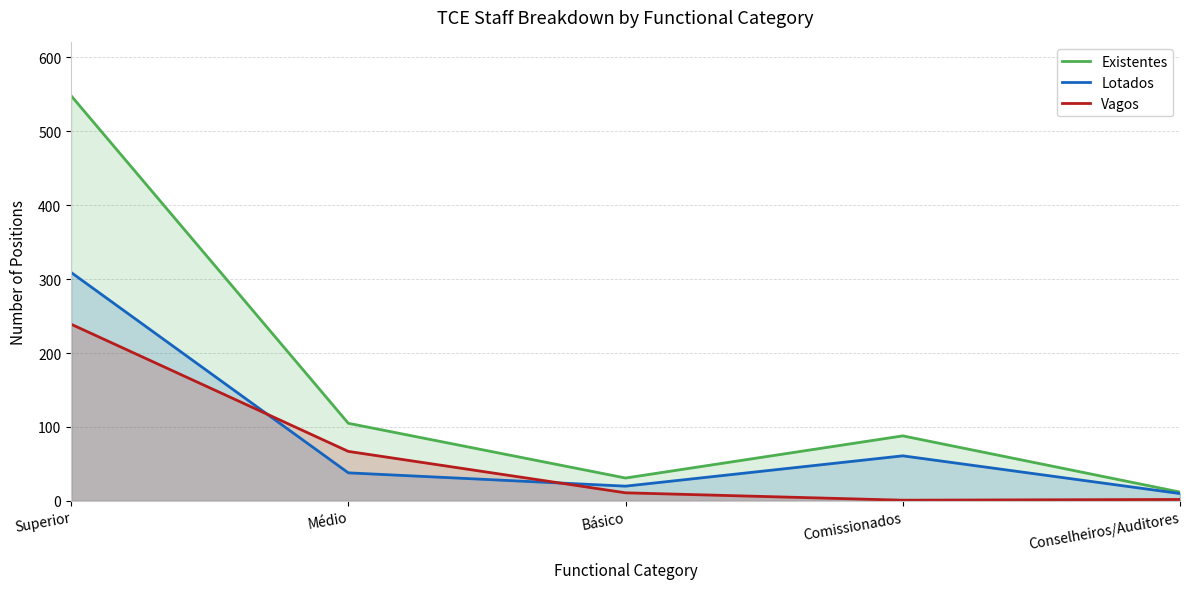

Where does the Vagos series first go above 11?

Superior